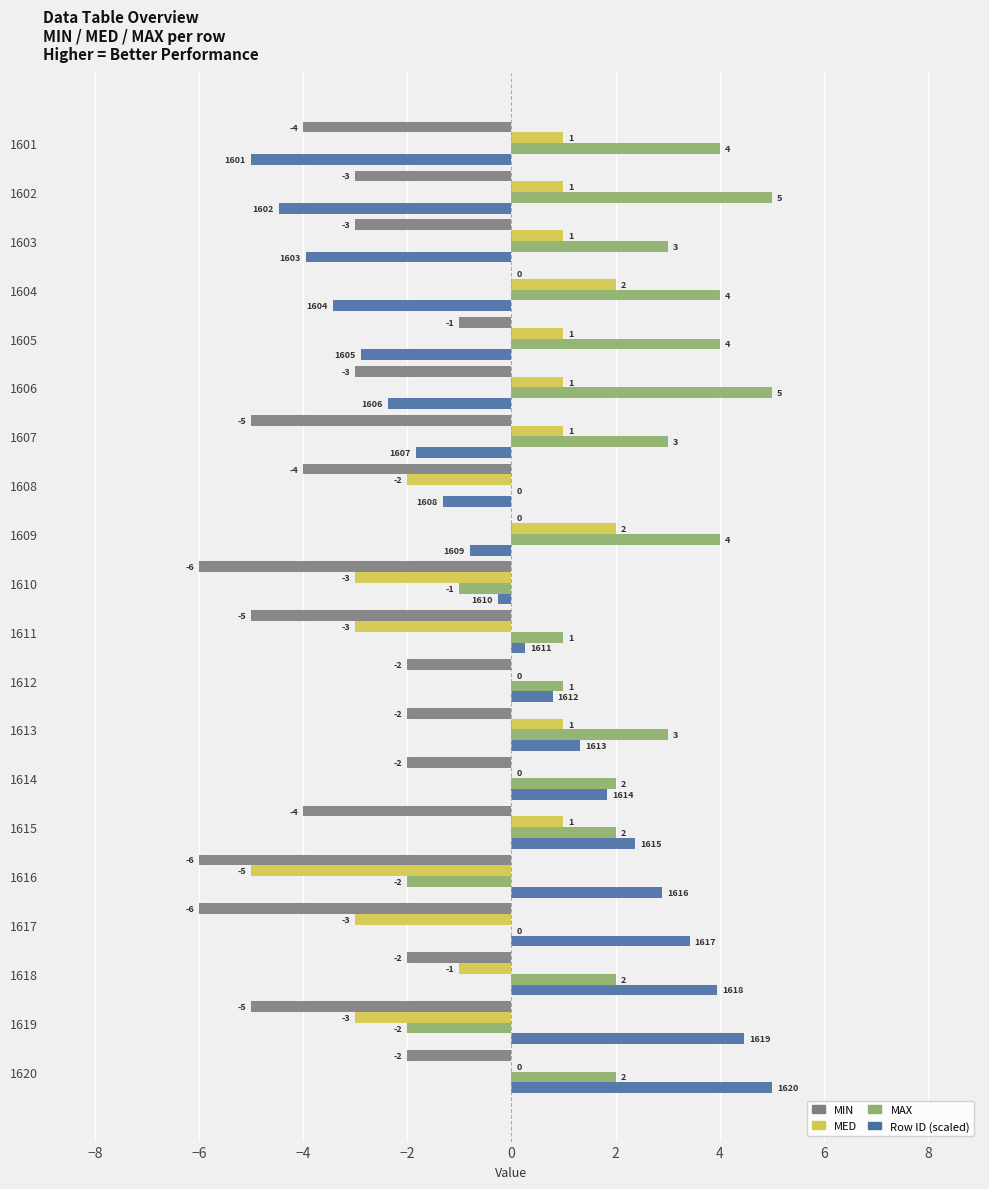

Is the value of MIN at 1615 greater than the value of MAX at 1613?

No